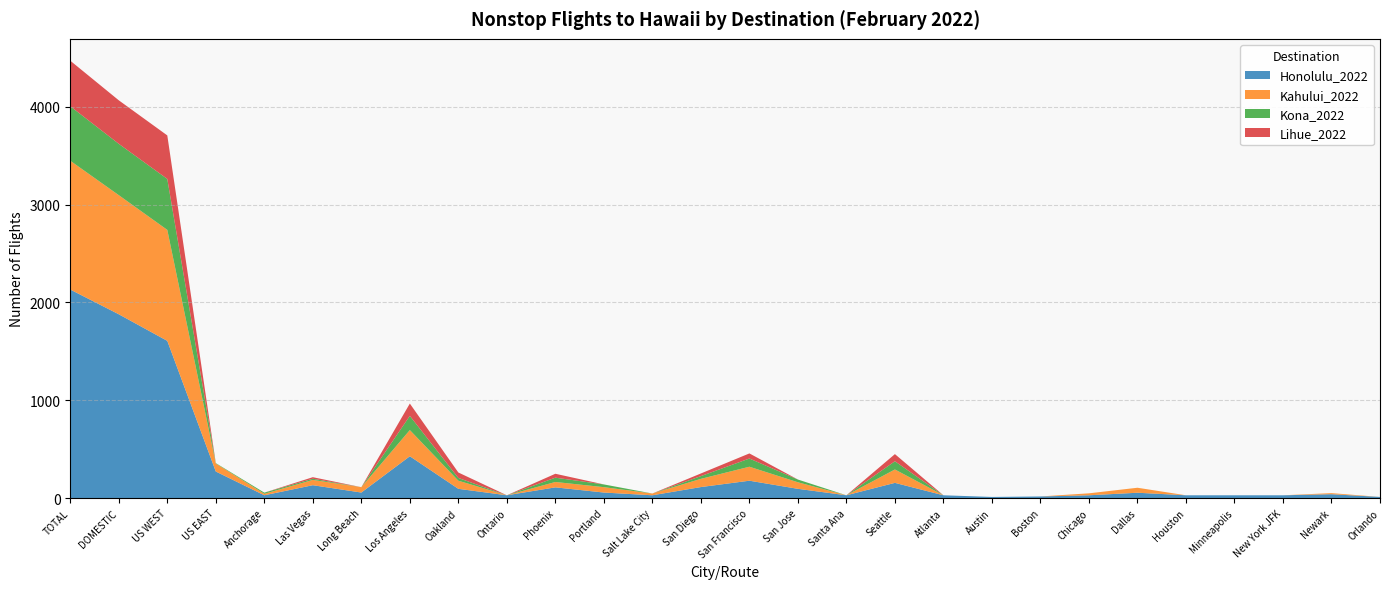

Reading left to right, what are all the values shown in this chart?

Honolulu_2022: TOTAL=2132	DOMESTIC=1879	US WEST=1607	US EAST=271	Anchorage=28	Las Vegas=131	Long Beach=56	Los Angeles=427	Oakland=94	Ontario=28	Phoenix=109	Portland=56	Salt Lake City=28	San Diego=112	San Francisco=177	San Jose=94	Santa Ana=28	Seattle=155	Atlanta=28	Austin=11	Boston=16	Chicago=28	Dallas=54	Houston=28	Minneapolis=28	New York JFK=28	Newark=39	Orlando=11
Kahului_2022: TOTAL=1317	DOMESTIC=1218	US WEST=1135	US EAST=82	Anchorage=15	Las Vegas=54	Long Beach=55	Los Angeles=268	Oakland=83	Ontario=0	Phoenix=55	Portland=55	Salt Lake City=18	San Diego=84	San Francisco=143	San Jose=67	Santa Ana=0	Seattle=137	Atlanta=0	Austin=0	Boston=0	Chicago=20	Dallas=51	Houston=0	Minneapolis=0	New York JFK=0	Newark=11	Orlando=0
Kona_2022: TOTAL=557	DOMESTIC=525	US WEST=521	US EAST=4	Anchorage=12	Las Vegas=12	Long Beach=0	Los Angeles=145	Oakland=28	Ontario=0	Phoenix=44	Portland=28	Salt Lake City=0	San Diego=28	San Francisco=84	San Jose=28	Santa Ana=0	Seattle=84	Atlanta=0	Austin=0	Boston=0	Chicago=0	Dallas=0	Houston=0	Minneapolis=0	New York JFK=0	Newark=0	Orlando=0
Lihue_2022: TOTAL=466	DOMESTIC=445	US WEST=445	US EAST=0	Anchorage=0	Las Vegas=16	Long Beach=0	Los Angeles=126	Oakland=56	Ontario=0	Phoenix=40	Portland=0	Salt Lake City=0	San Diego=27	San Francisco=52	San Jose=0	Santa Ana=0	Seattle=73	Atlanta=0	Austin=0	Boston=0	Chicago=0	Dallas=0	Houston=0	Minneapolis=0	New York JFK=0	Newark=0	Orlando=0